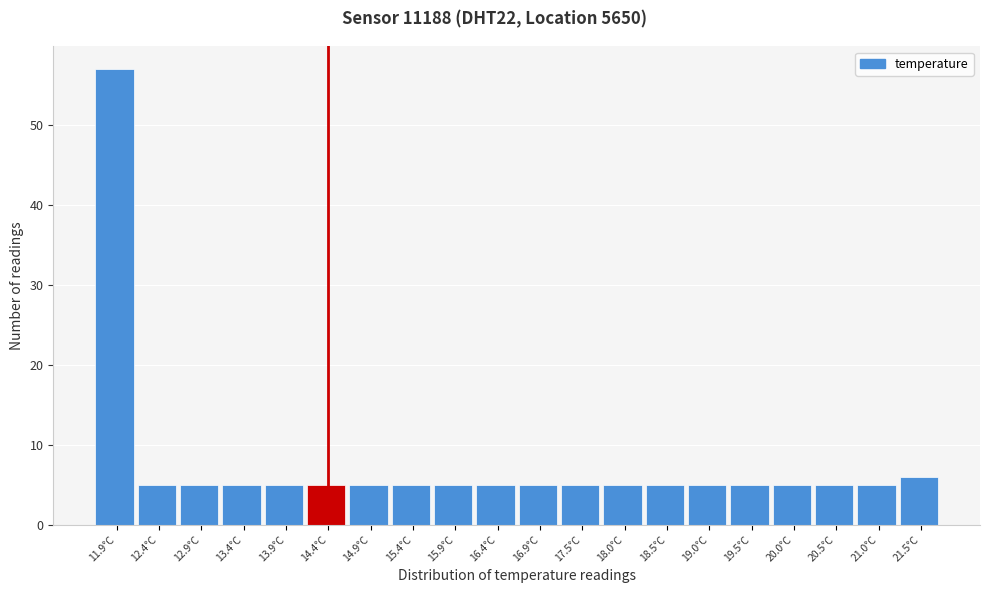

Reading left to right, what are all the values shown in this chart?

57	5	5	5	5	5	5	5	5	5	5	5	5	5	5	5	5	5	5	6